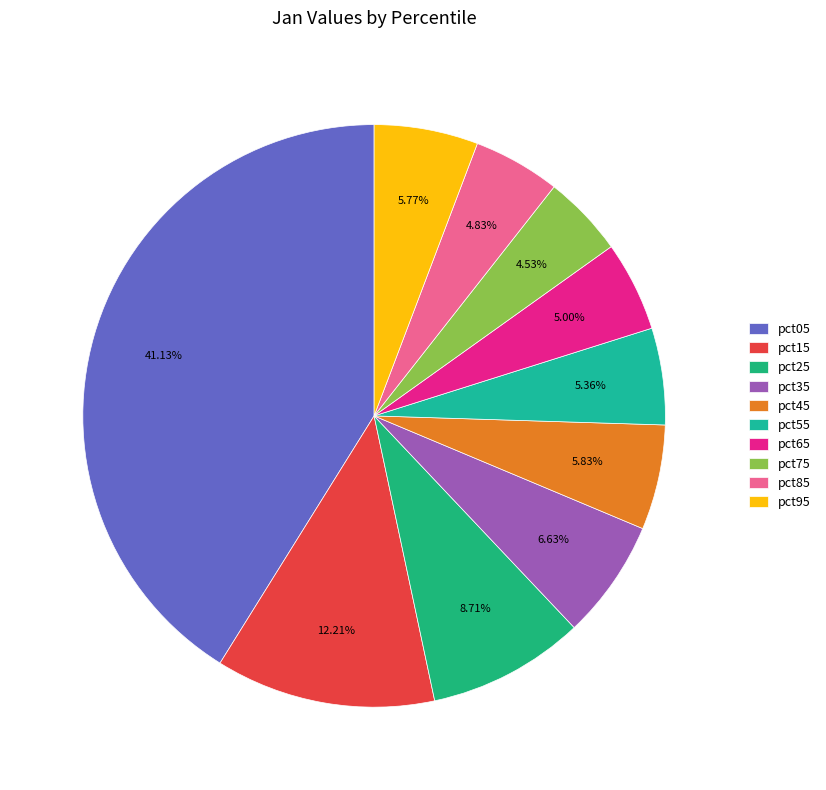

What is the change in value from pct15 to pct45?

-0.6